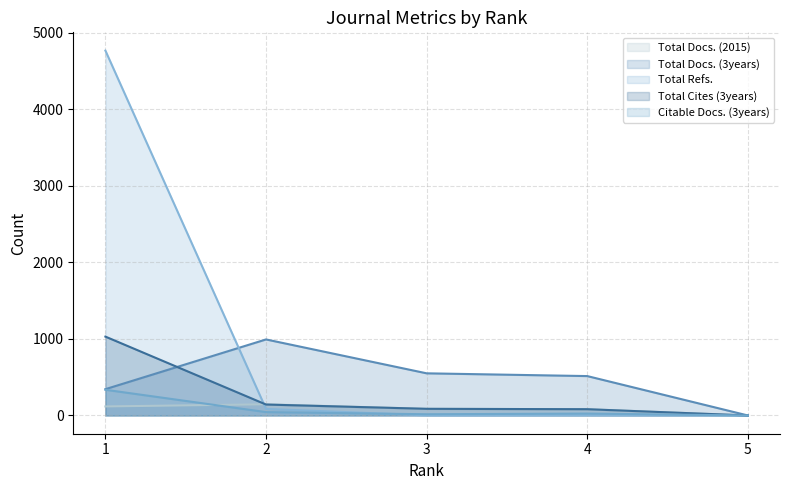

In Citable Docs. (3years), how many points are lower than both neighbors (excluding endpoints)?

1